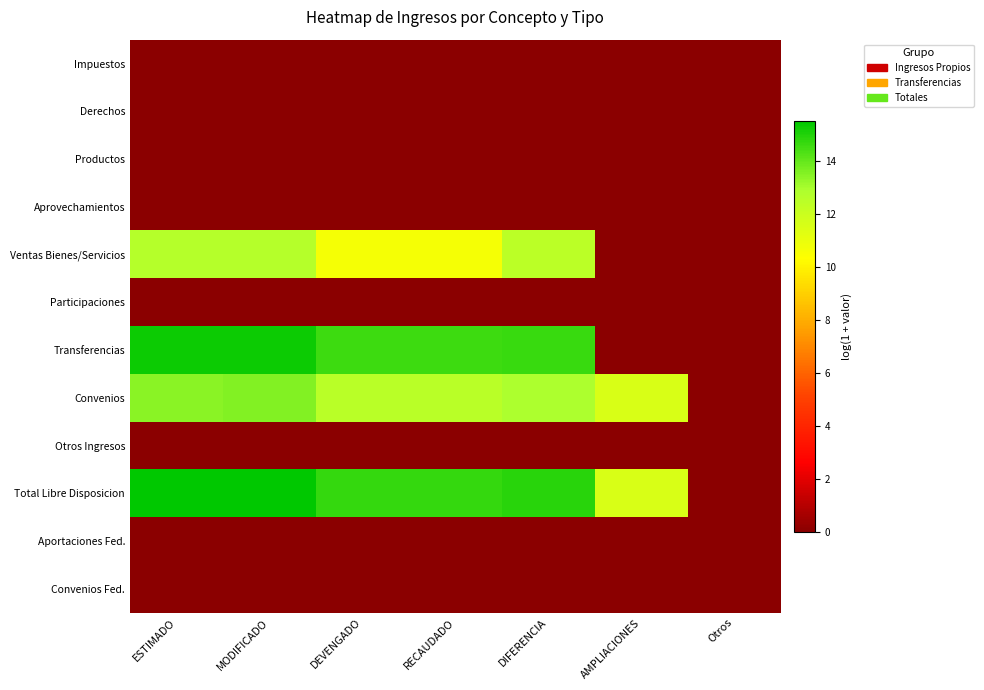

Between DEVENGADO and AMPLIACIONES, which series saw the biggest shift?

Transferencias